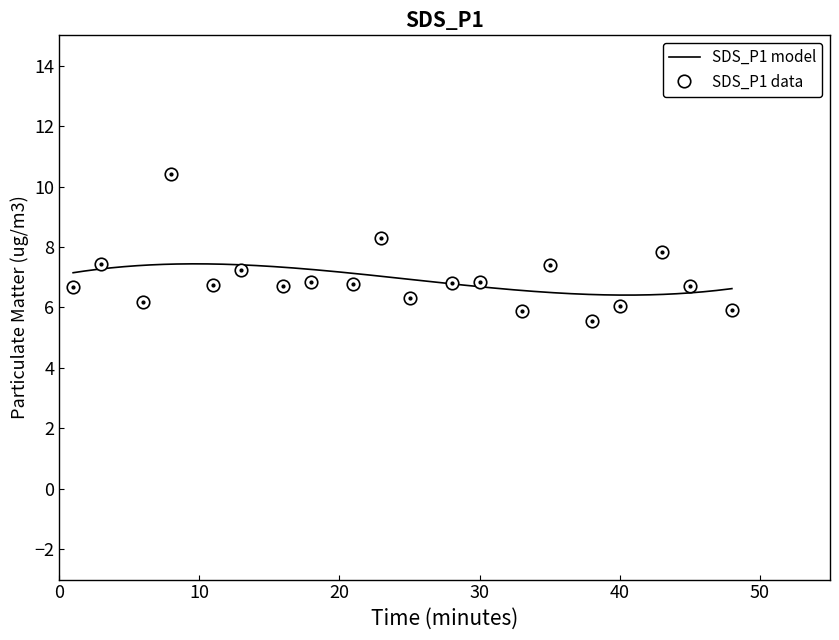

Which category has the highest value across all series?

00:08